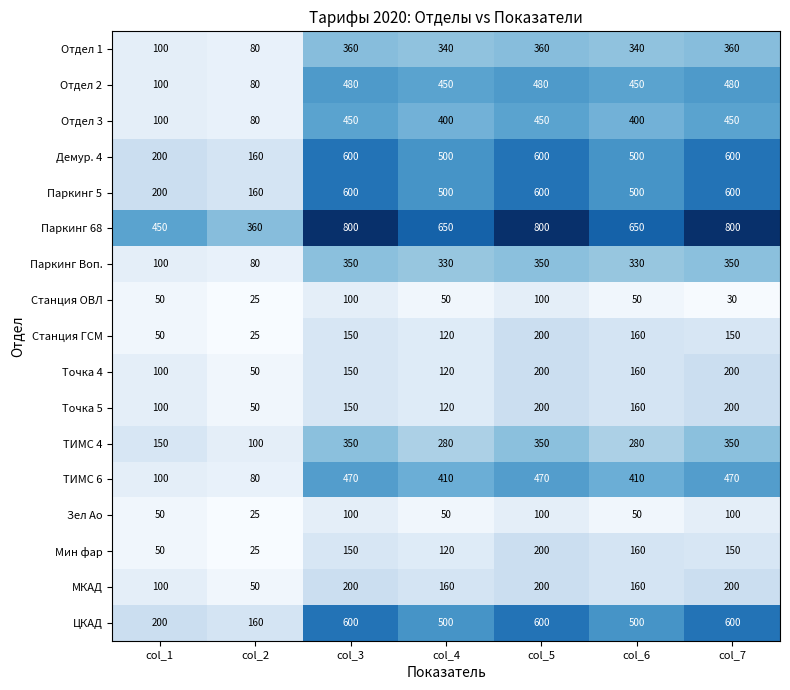

What is the minimum value shown in the chart?

25